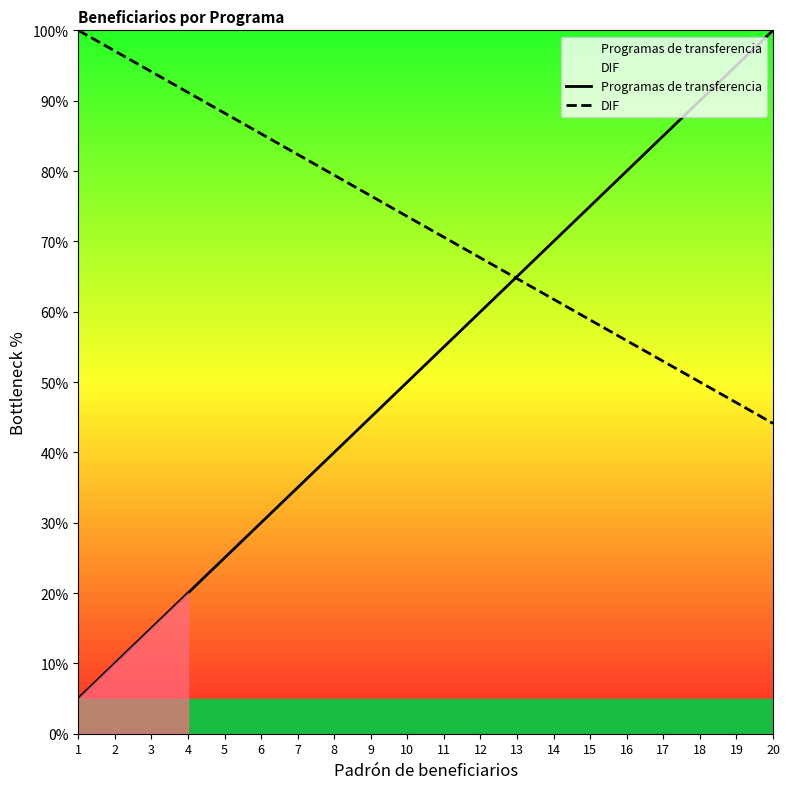

Reading left to right, extract all data points from this chart.

Programas de transferencia: 5.0	10.0	15.0	20.0	25.0	30.0	35.0	40.0	45.0	50.0	55.0	60.0	65.0	70.0	75.0	80.0	85.0	90.0	95.0	100.0
DIF: 100.0	97.1	94.1	91.2	88.2	85.3	82.4	79.4	76.5	73.5	70.6	67.6	64.7	61.8	58.8	55.9	52.9	50.0	47.1	44.1